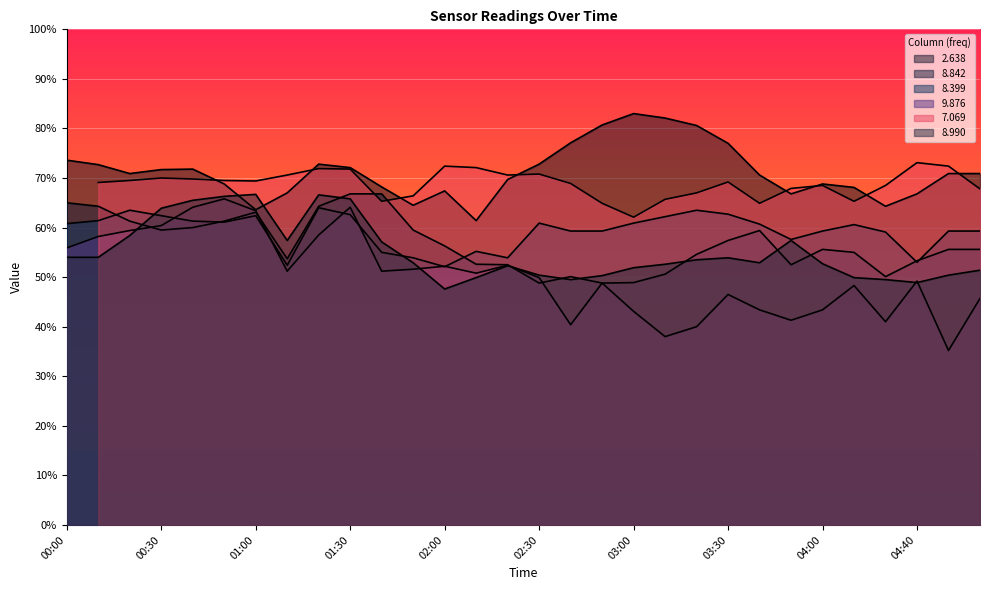

Where is the first local minimum for   9.876?

01:10